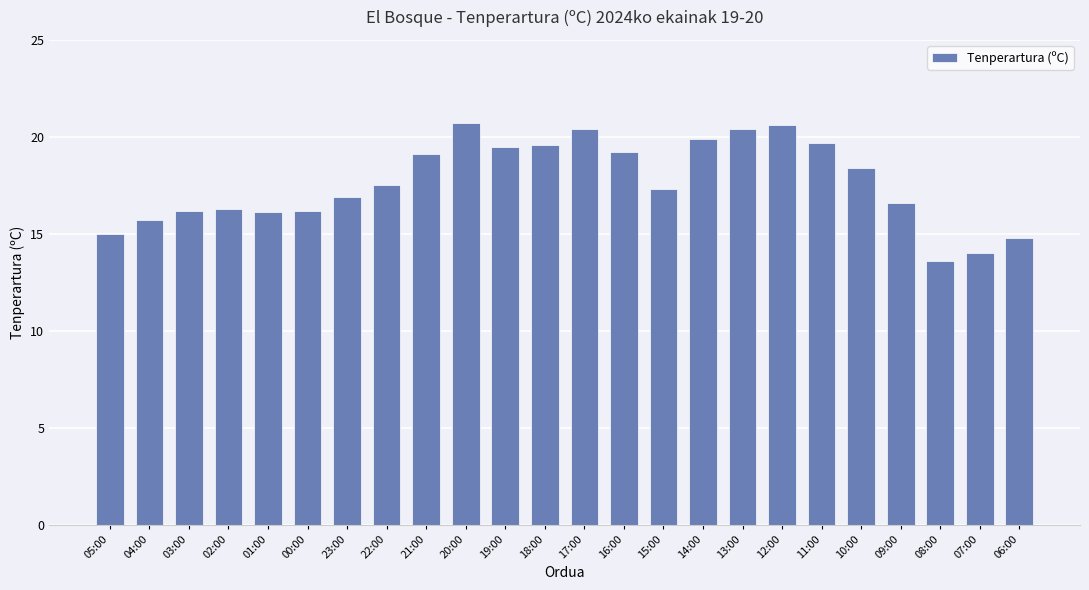

What is the smallest value displayed?

13.6